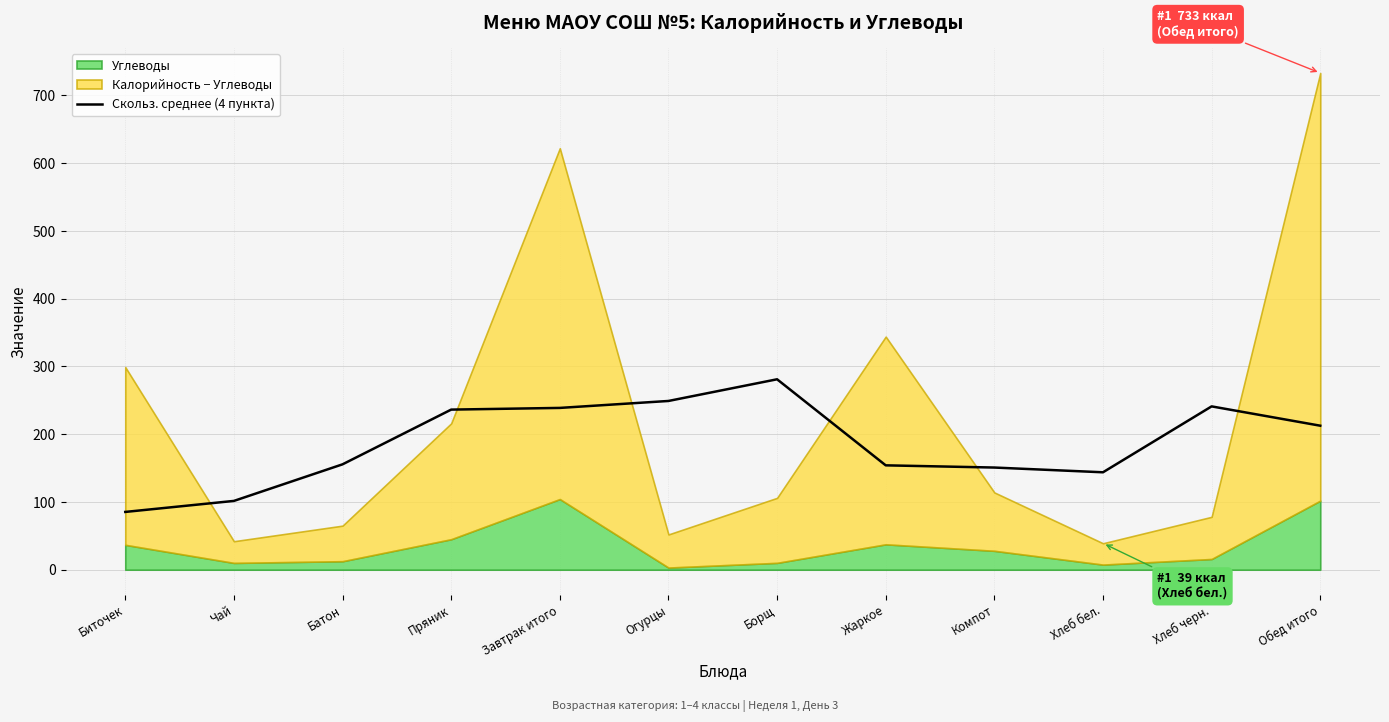

Where does the data first go above 212?

Пряник